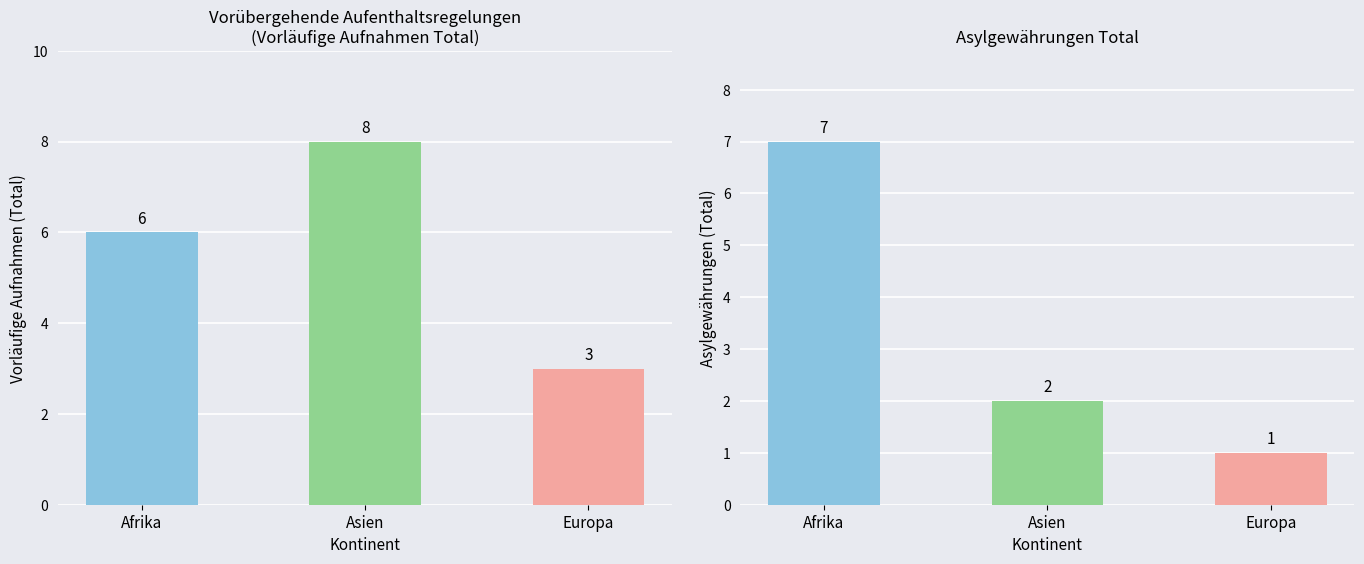

At which category does the chart reach its peak across all series?

Asien